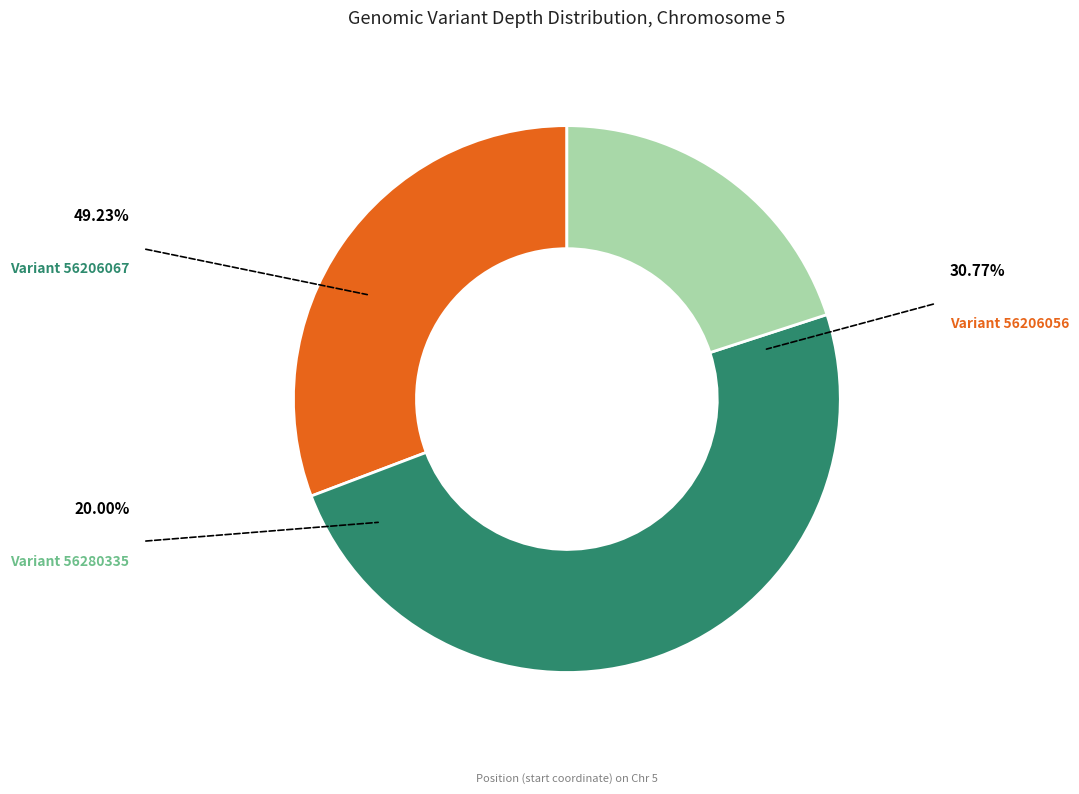

To the nearest percent, what is the difference between the largest and smallest slice percentages?

29%